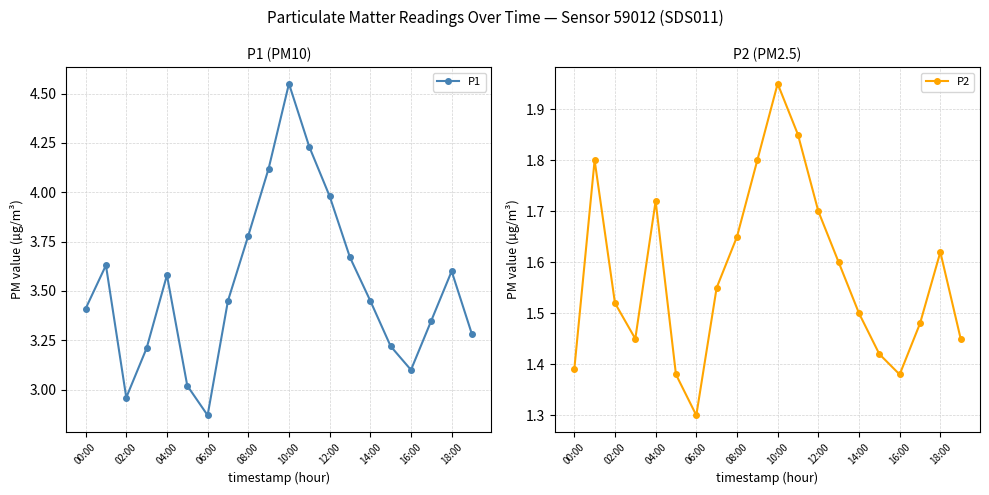

True or false: P2 and P1 intersect in this chart.

False